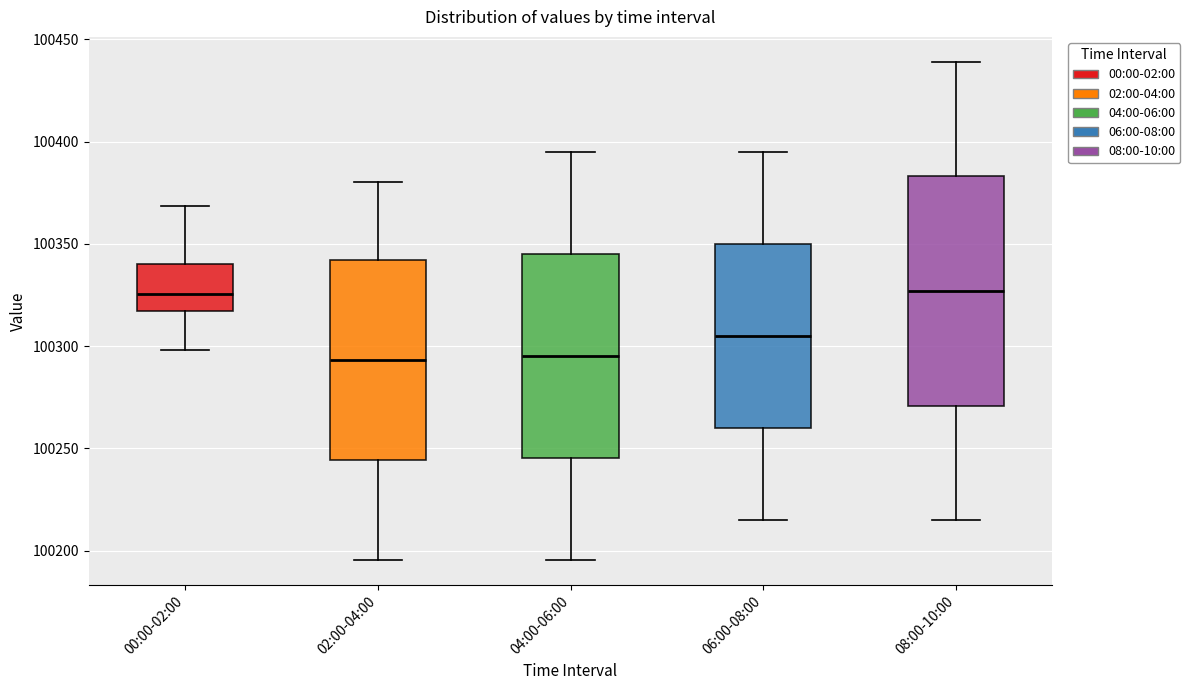

Reading left to right, read every box against the y-axis: the position of its median line, the range the box covers, and the ends of its whiskers. The values are not printed on the chart, so give them approximately, as read against the axis.

00:00-02:00: median 100325, box 100315 to 100340, whiskers 100300 to 100370
02:00-04:00: median 100295, box 100245 to 100340, whiskers 100195 to 100380
04:00-06:00: median 100295, box 100245 to 100345, whiskers 100195 to 100395
06:00-08:00: median 100305, box 100260 to 100350, whiskers 100215 to 100395
08:00-10:00: median 100325, box 100270 to 100385, whiskers 100215 to 100440